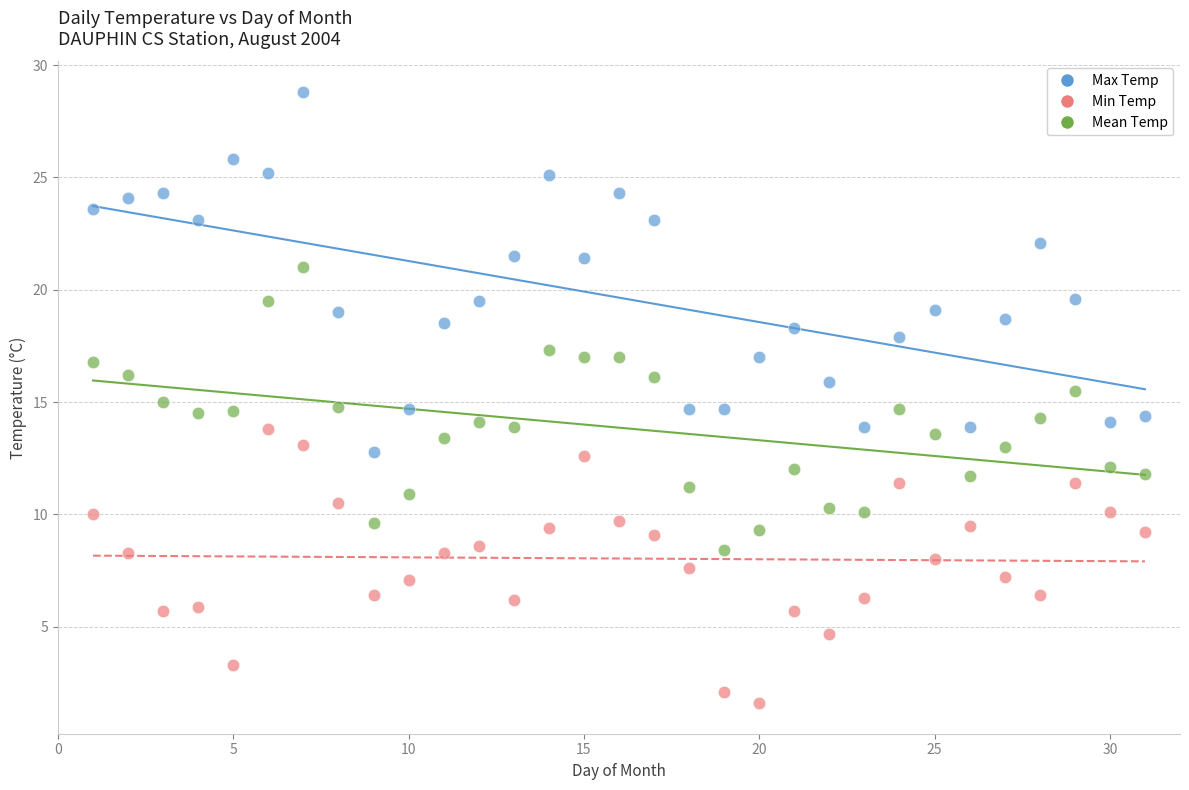

What are all the series names shown in the legend?

Max Temp, Min Temp, Mean Temp